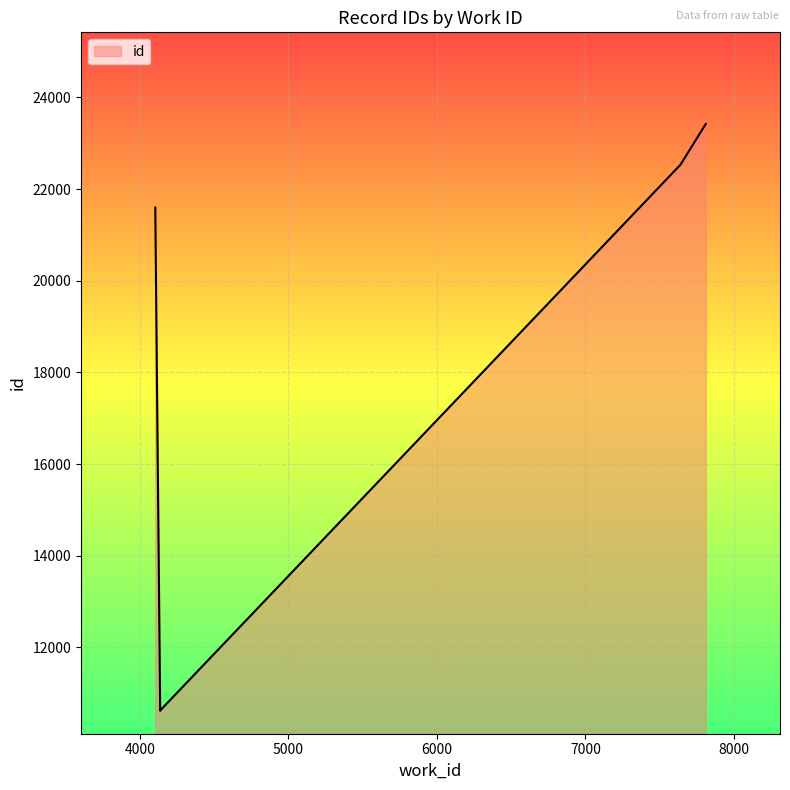

Rank the categories by value from lowest to highest.

4136, 4136, 4136, 4136, 4103, 7641, 7641, 7641, 7797, 7810